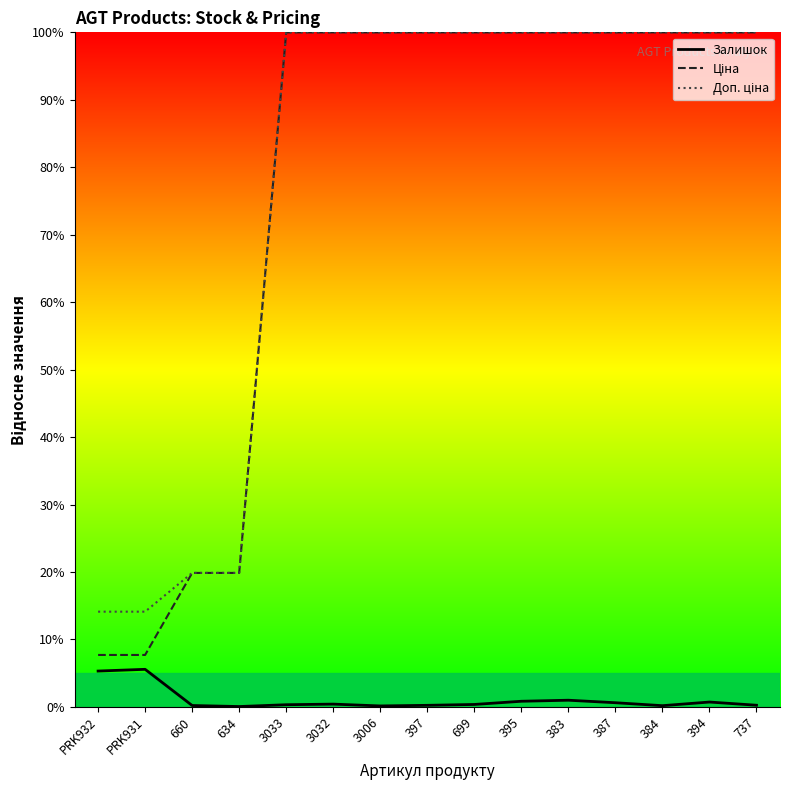

Reading right to left, what are all the values shown in this chart?

Залишок: 737=0.2	394=0.7	384=0.2	387=0.6	383=1.0	395=0.8	699=0.4	397=0.2	3006=0.1	3032=0.4	3033=0.3	634=0.1	660=0.2	PRK931=5.6	PRK932=5.3
Ціна: 737=100.0	394=100.0	384=100.0	387=100.0	383=100.0	395=100.0	699=100.0	397=100.0	3006=100.0	3032=100.0	3033=100.0	634=19.9	660=19.9	PRK931=7.7	PRK932=7.7
Доп. ціна: 737=100.0	394=100.0	384=100.0	387=100.0	383=100.0	395=100.0	699=100.0	397=100.0	3006=100.0	3032=100.0	3033=100.0	634=19.9	660=19.9	PRK931=14.1	PRK932=14.1